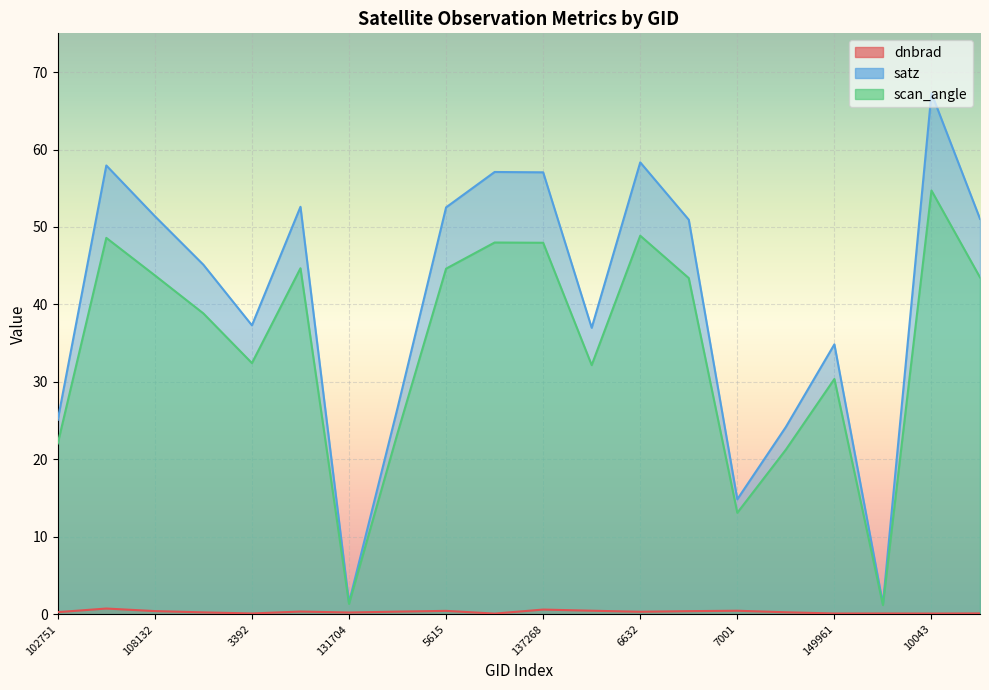

At which category is the sum across all series the highest?

10043